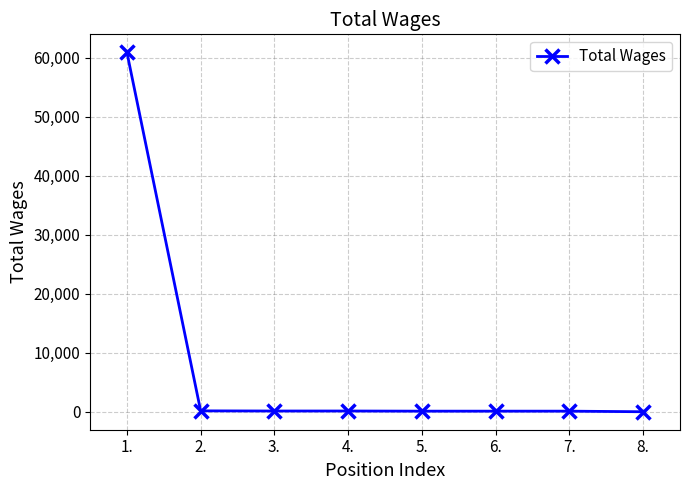

What is the difference between the maximum and minimum values?

60907